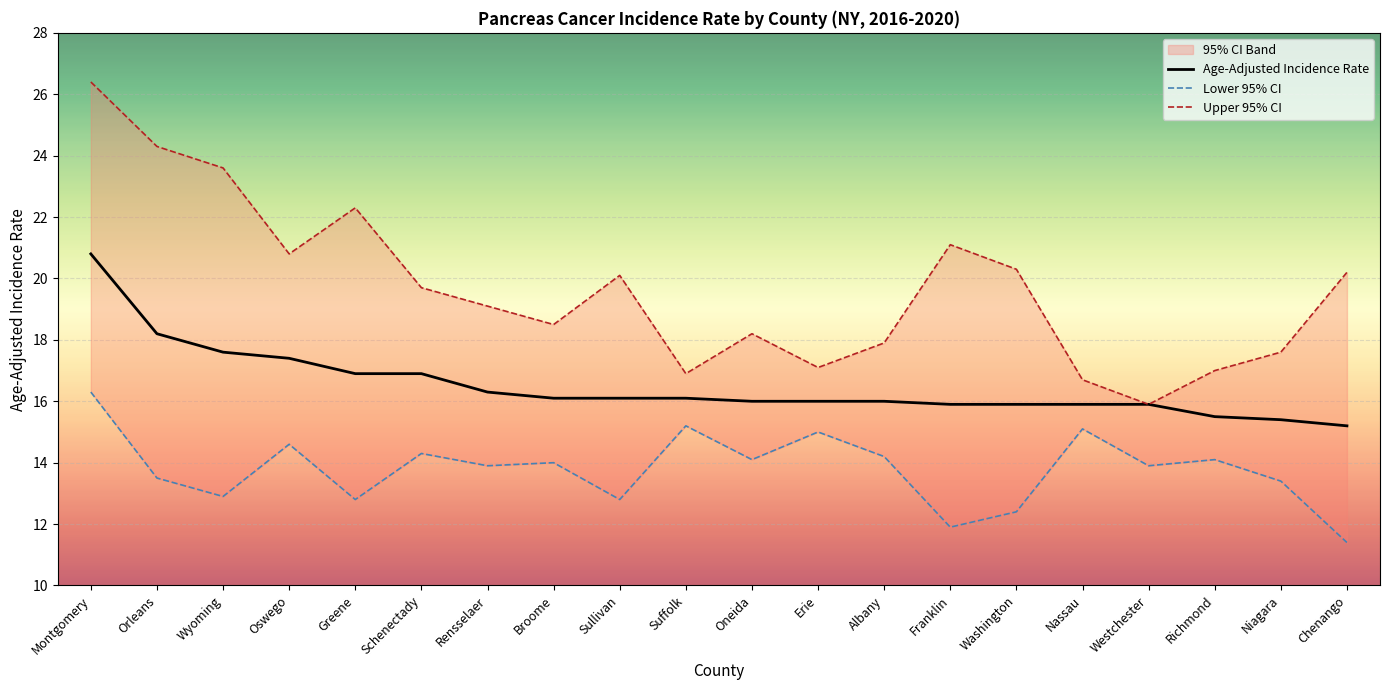

True or false: Age-Adjusted Incidence Rate has a value of 9.4 at Richmond.

False